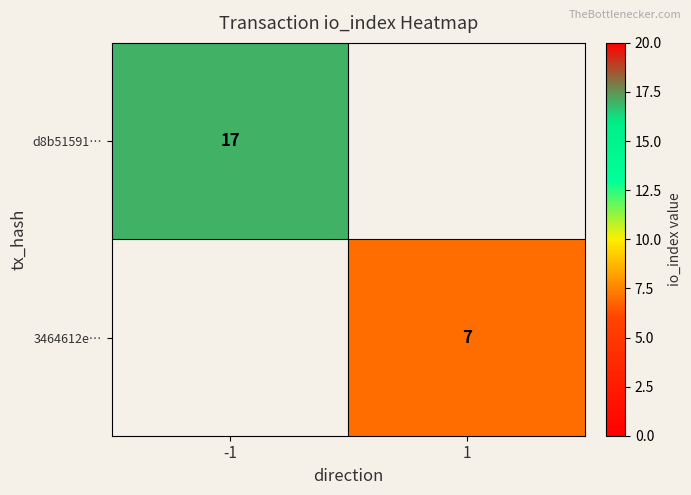

The value of d8b51591… at -1 is 10.4. True or false?

False